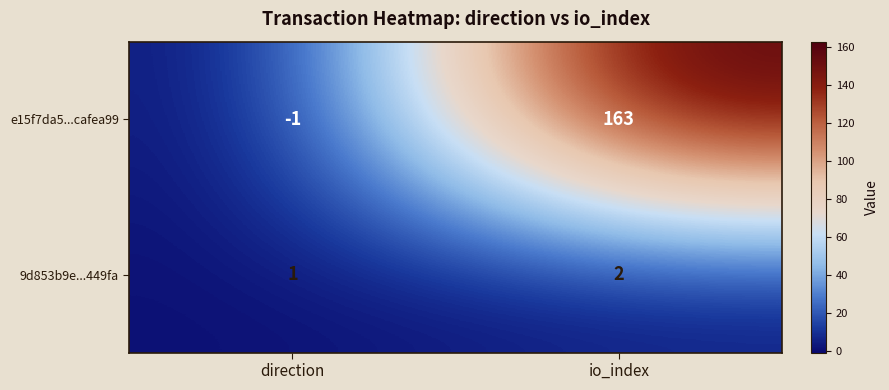

What value does the e15f7da5...cafea99 series have at io_index, to the nearest 10?

160